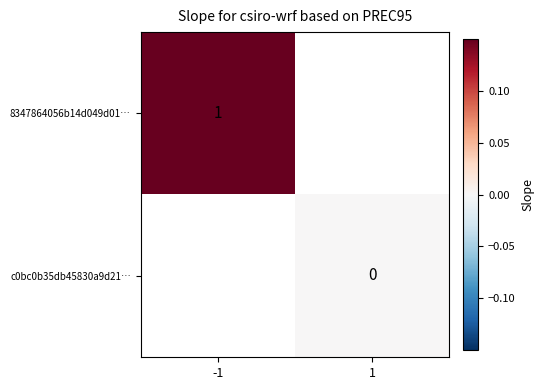

True or false: 8347864056b14d049d01… has a value of 2 at -1.

False